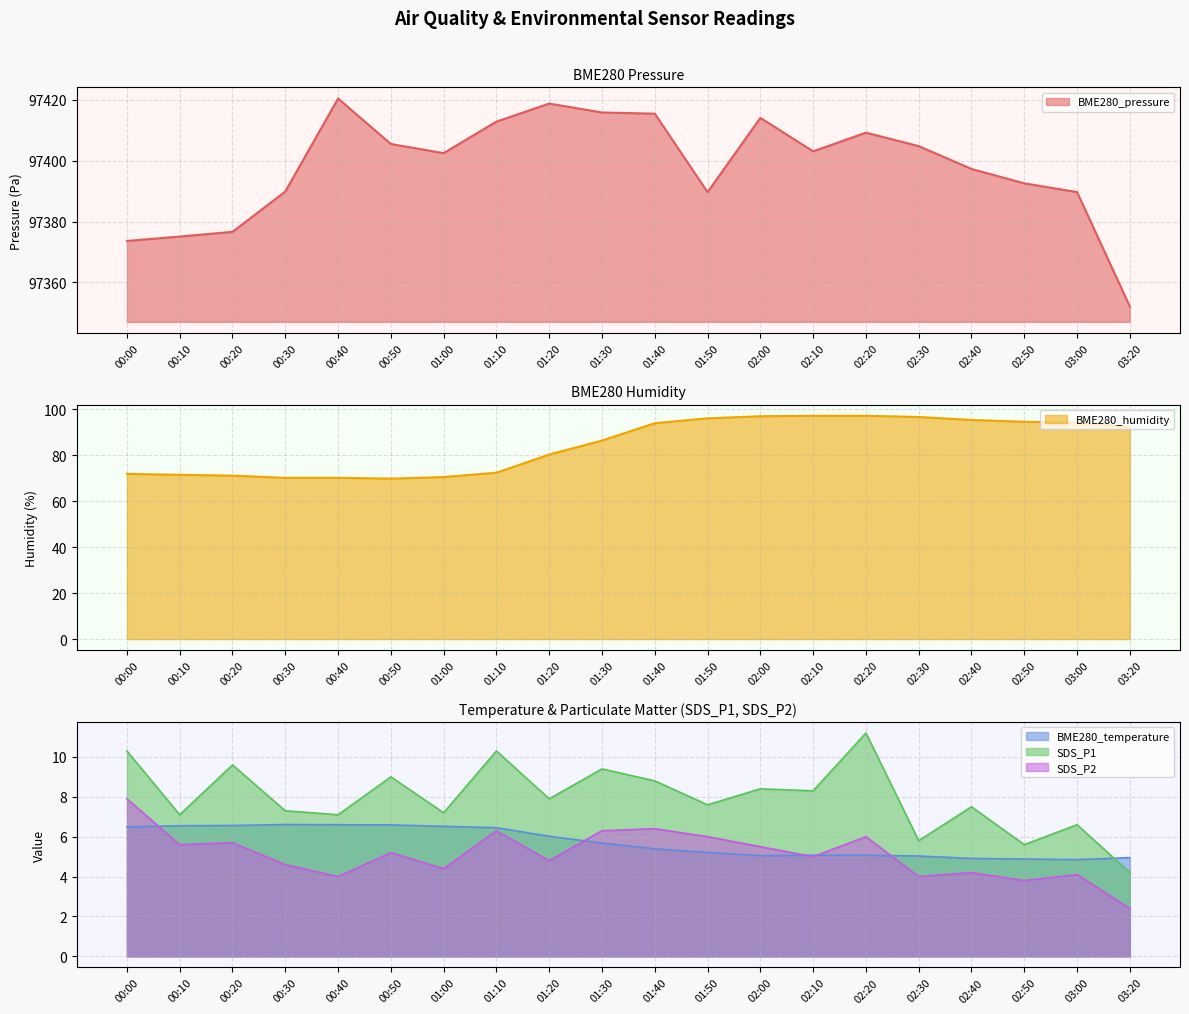

At which category is the sum across all series the highest?

02:00